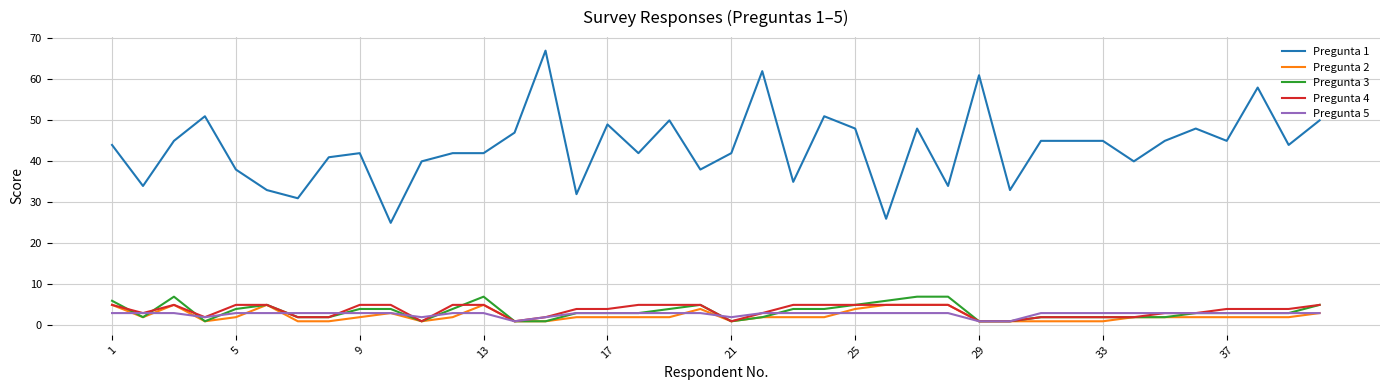

True or false: Pregunta 3 and Pregunta 1 intersect in this chart.

False